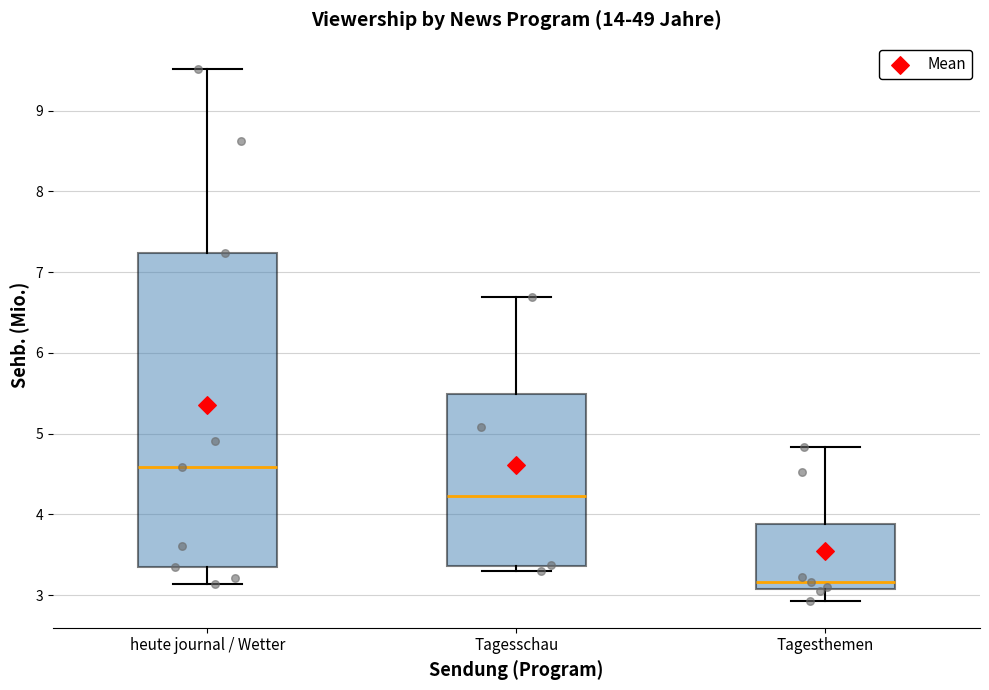

Reading left to right, read every box against the y-axis: the position of its median line, the range the box covers, and the ends of its whiskers. The values are not printed on the chart, so give them approximately, as read against the axis.

heute journal / Wetter: median 4.6, box 3.4 to 7.2, whiskers 3.1 to 9.5
Tagesschau: median 4.2, box 3.4 to 5.5, whiskers 3.3 to 6.7
Tagesthemen: median 3.2, box 3.1 to 3.9, whiskers 2.9 to 4.8